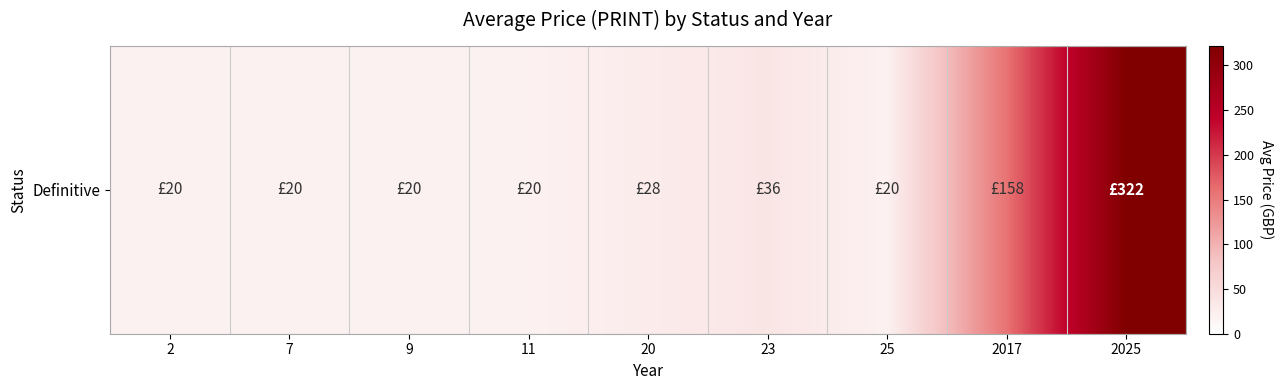

Reading left to right, extract all data points from this chart.

20.0	20.0	20.0	20.0	28.0	36.0	20.0	158.0	322.2